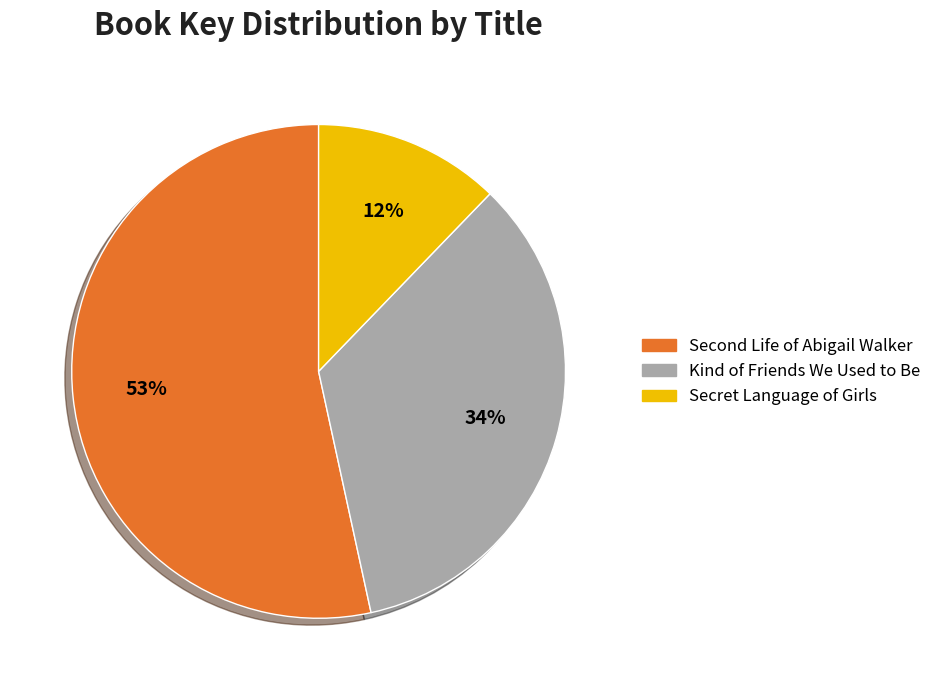

Which slice is the largest?

Second Life of Abigail Walker